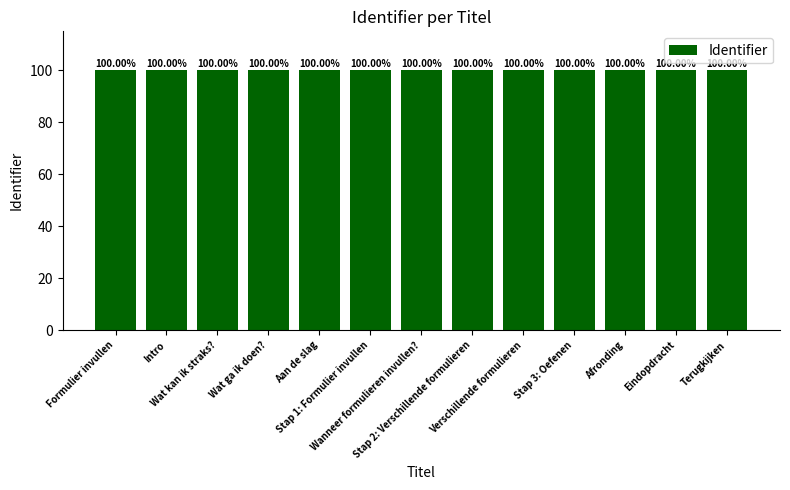

List the labels in order of value, smallest first.

Formulier invullen, Intro, Wat kan ik straks?, Wat ga ik doen?, Aan de slag, Stap 1: Formulier invullen, Wanneer formulieren invullen?, Stap 2: Verschillende formulieren, Verschillende formulieren, Stap 3: Oefenen, Afronding, Eindopdracht, Terugkijken